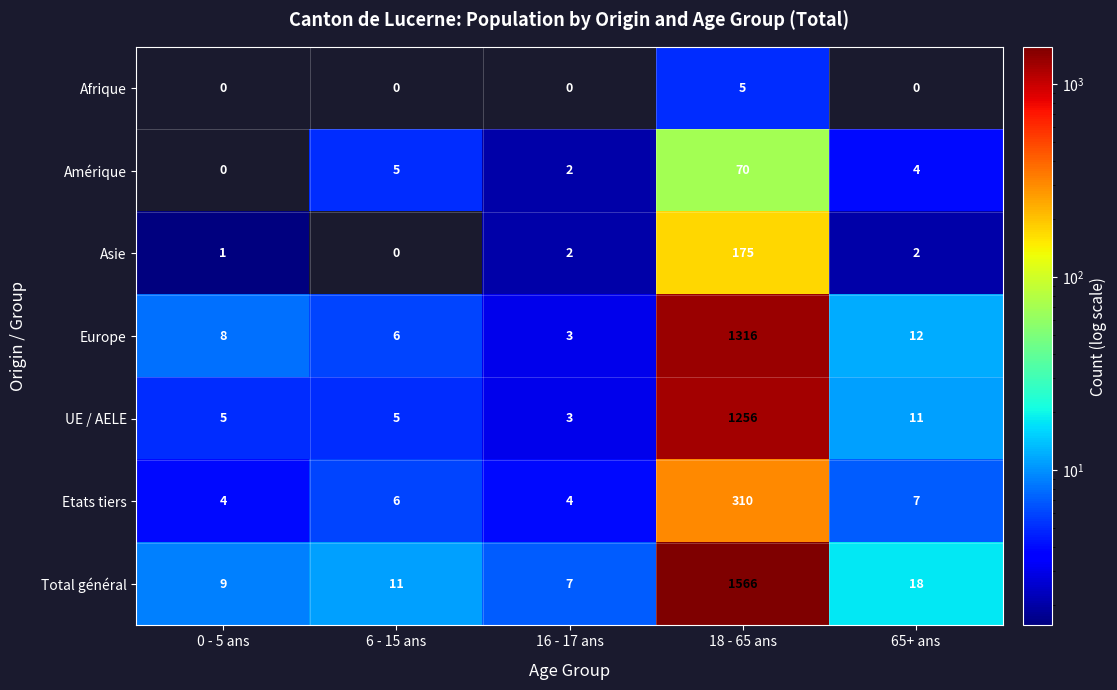

What is the difference between the second highest and second lowest values in the Total général series?

9